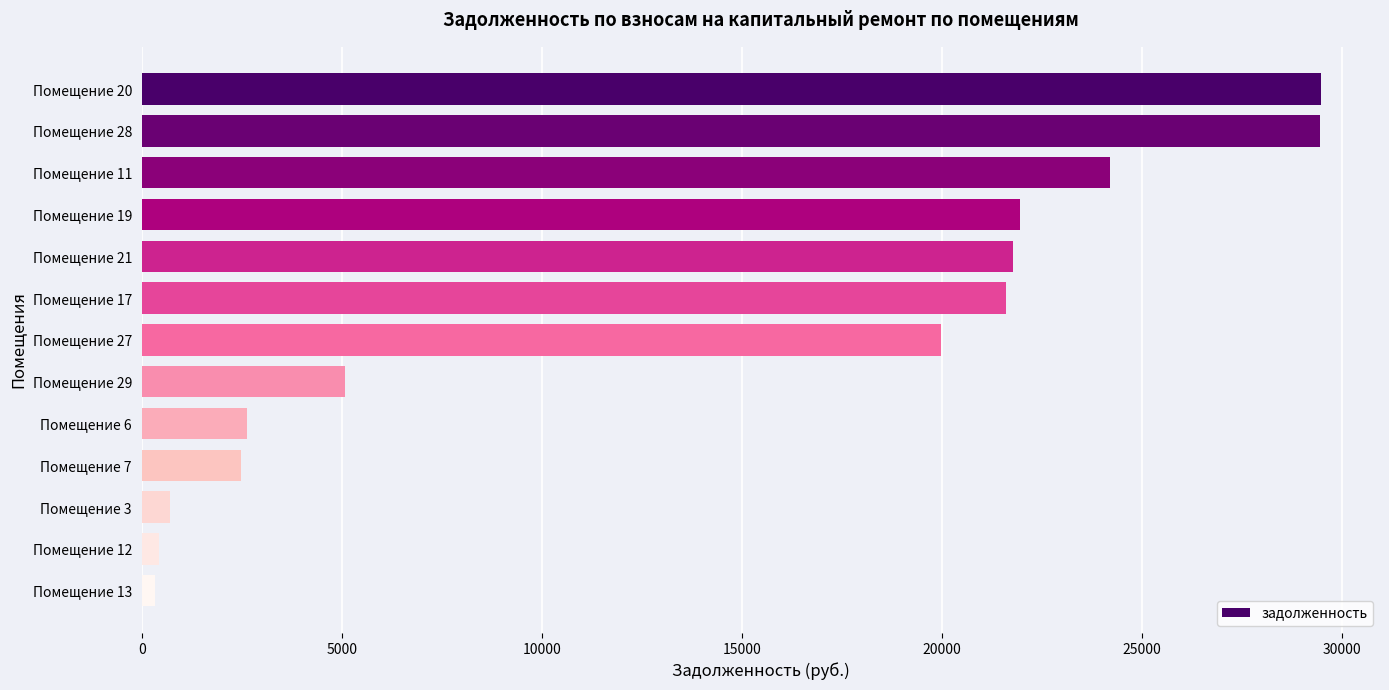

What is the difference between the maximum and minimum values?

29137.9